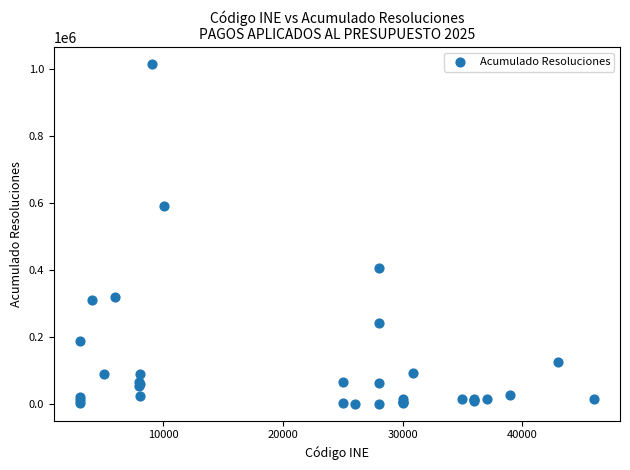

What Y value in the scatter plot is closest to 508081?

591967.3